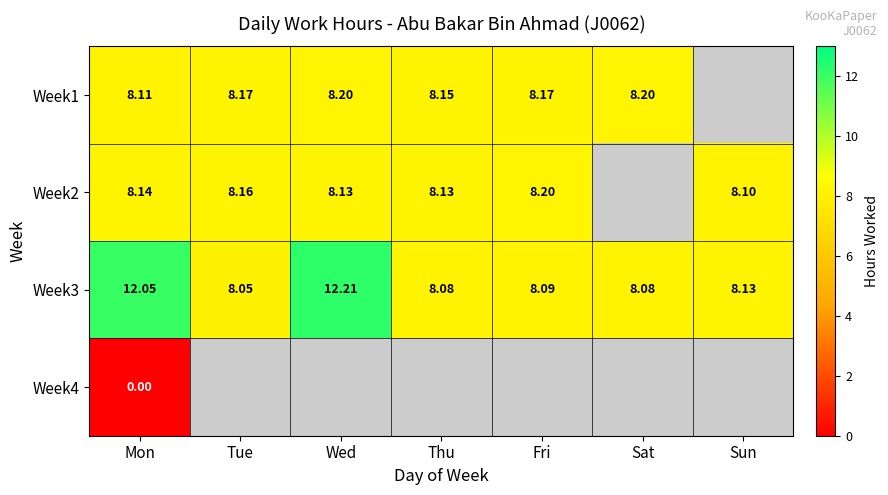

True or false: Week2 has a value of 8.2 at Tue.

True